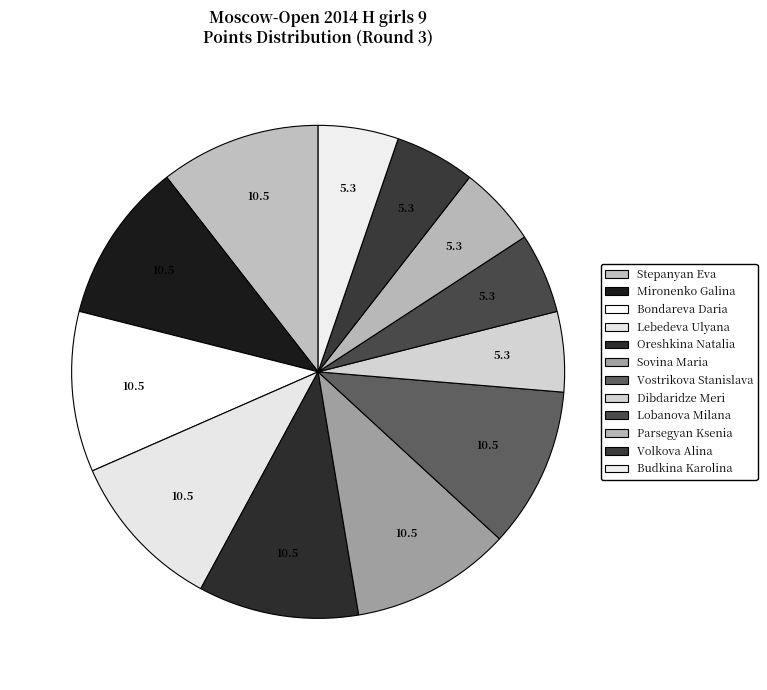

How many slices are in this pie chart?

12